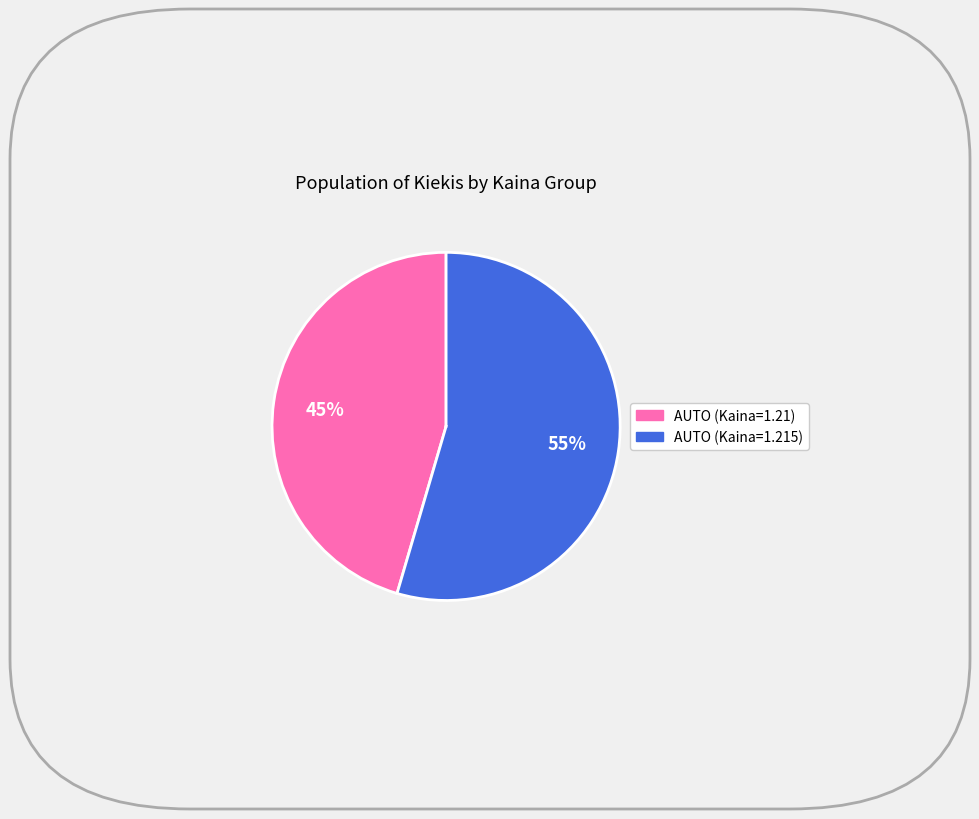

What is the largest slice in the pie chart?

AUTO (Kaina=1.215)